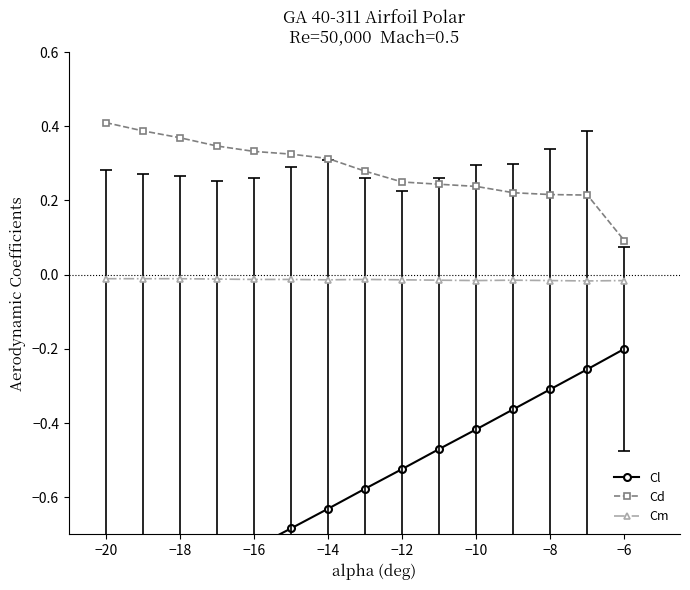

Reading left to right, extract all data points from this chart.

Cl: -0.9	-0.9	-0.8	-0.8	-0.7	-0.7	-0.6	-0.6	-0.5	-0.5	-0.4	-0.4	-0.3	-0.3	-0.2
Cd: 0.4	0.4	0.4	0.3	0.3	0.3	0.3	0.3	0.2	0.2	0.2	0.2	0.2	0.2	0.1
Cm: -0.0	-0.0	-0.0	-0.0	-0.0	-0.0	-0.0	-0.0	-0.0	-0.0	-0.0	-0.0	-0.0	-0.0	-0.0